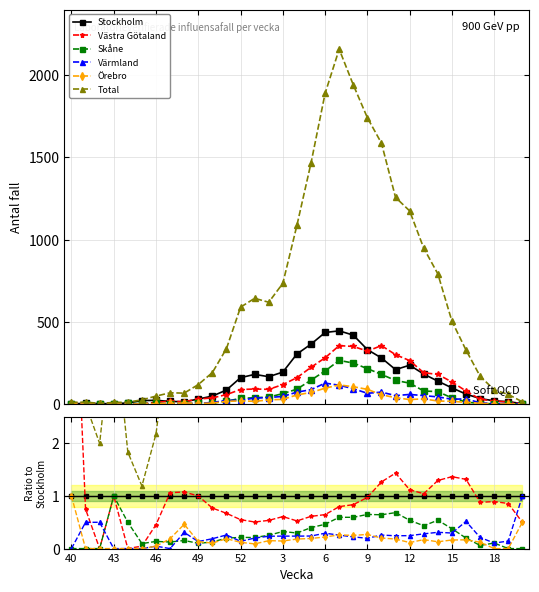

Reading left to right, extract all data points from this chart.

Stockholm: 1.0	1.0	1.0	1.0	1.0	1.0	1.0	1.0	1.0	1.0	1.0	1.0	1.0	1.0	1.0	1.0	1.0	1.0	1.0	1.0	1.0	1.0	1.0	1.0	1.0	1.0	1.0	1.0	1.0	1.0	1.0	1.0	1.0
Västra Götaland: 7.0	0.8	0.0	1.0	0.0	0.0	0.5	1.1	1.1	1.0	0.8	0.7	0.6	0.5	0.5	0.6	0.5	0.6	0.6	0.8	0.8	1.0	1.3	1.4	1.1	1.0	1.3	1.4	1.3	0.9	0.9	0.9	0.5
Skåne: 0.0	0.0	0.0	1.0	0.5	0.1	0.1	0.1	0.2	0.1	0.1	0.2	0.2	0.2	0.3	0.3	0.3	0.4	0.5	0.6	0.6	0.6	0.6	0.7	0.5	0.4	0.5	0.4	0.2	0.1	0.1	0.0	0.0
Värmland: 0.0	0.5	0.5	0.0	0.0	0.0	0.0	0.0	0.3	0.1	0.2	0.3	0.1	0.2	0.2	0.2	0.2	0.2	0.3	0.3	0.2	0.2	0.3	0.2	0.2	0.3	0.3	0.3	0.5	0.2	0.1	0.1	1.0
Örebro: 1.0	0.0	0.0	0.0	0.0	0.0	0.0	0.2	0.5	0.1	0.1	0.2	0.1	0.1	0.2	0.1	0.2	0.2	0.2	0.3	0.3	0.3	0.2	0.2	0.1	0.2	0.1	0.2	0.2	0.1	0.0	0.0	0.5
Total: 10.0	2.8	2.0	4.5	1.8	1.2	2.2	4.2	5.1	3.9	4.0	4.0	3.7	3.6	3.7	3.8	3.6	4.0	4.3	4.9	4.6	5.3	5.7	6.0	5.0	5.2	5.7	5.1	5.5	5.1	4.5	4.1	6.5